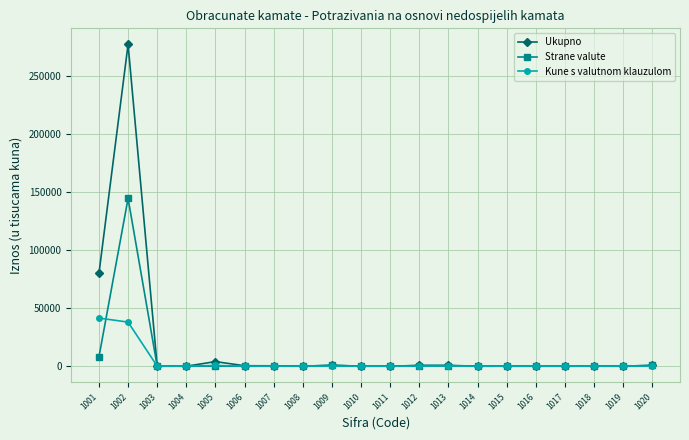

What is the greatest value displayed?

277242